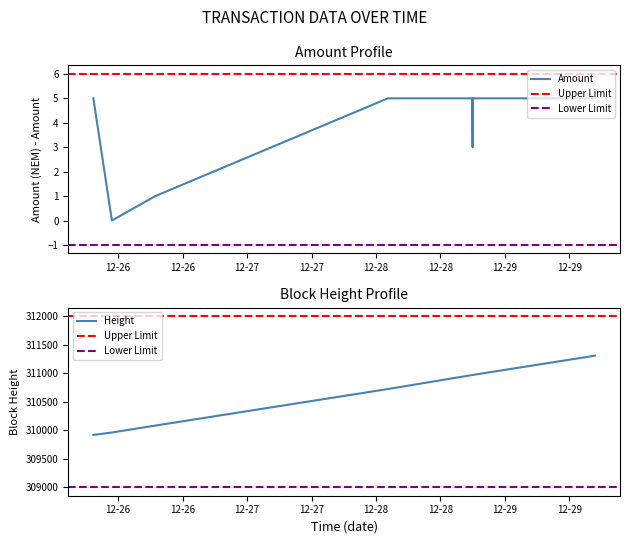

Is it true that the value at 2016-12-28 17:56:33 is 5?

True